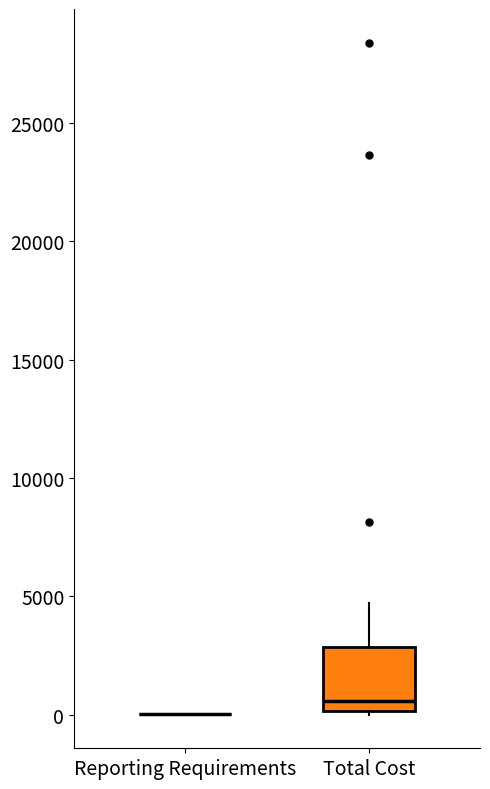

Which box is the tallest, from its lower edge to its upper edge?

Total Cost